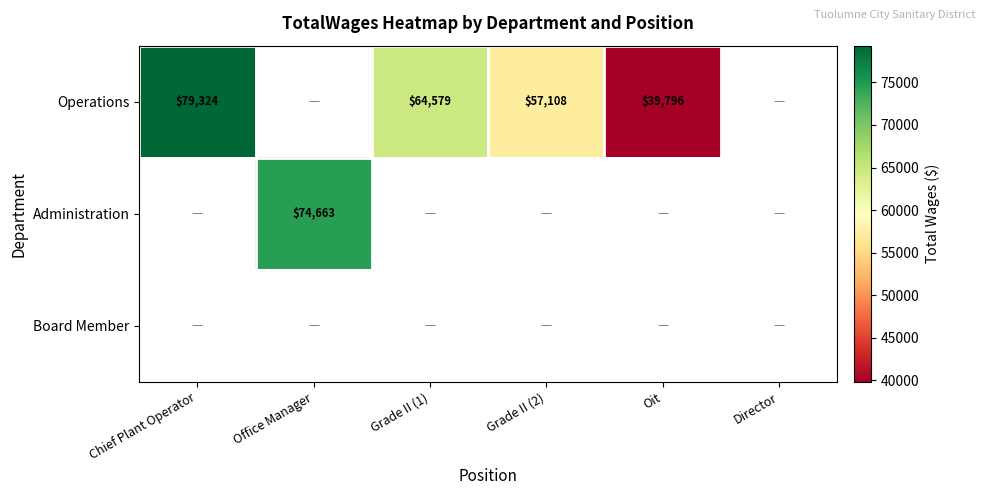

True or false: Operations has a value of 66274 at Oit.

False